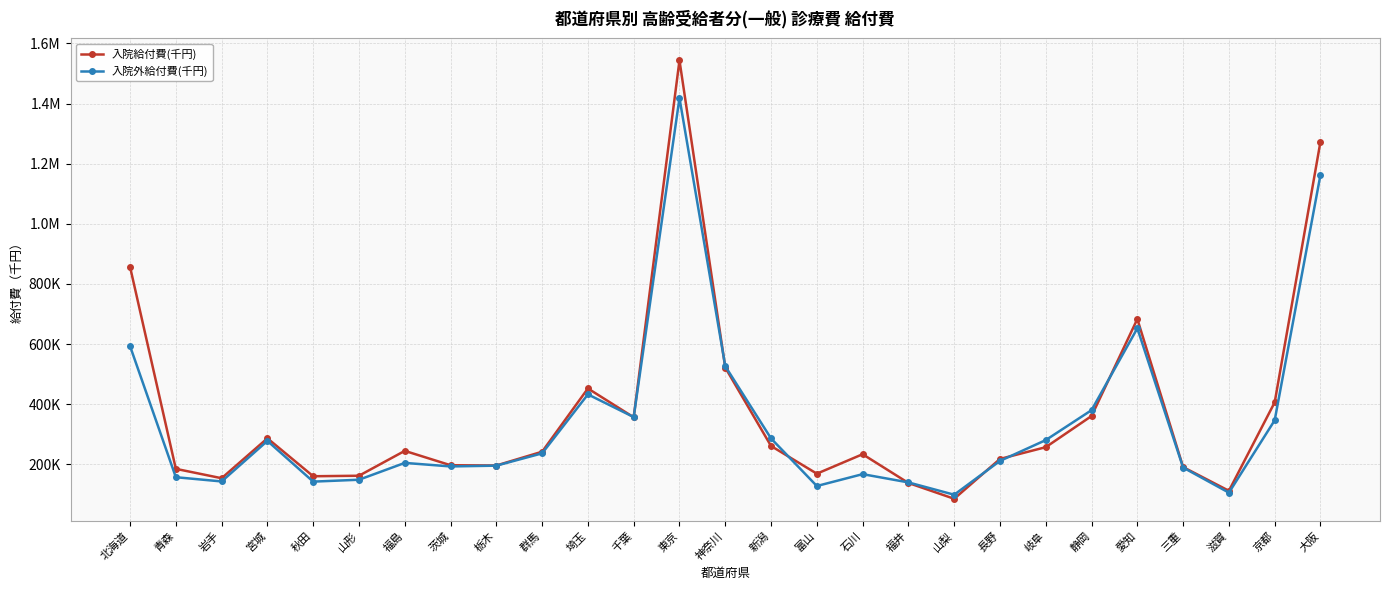

Is this an area chart (filled region under the line)?

No